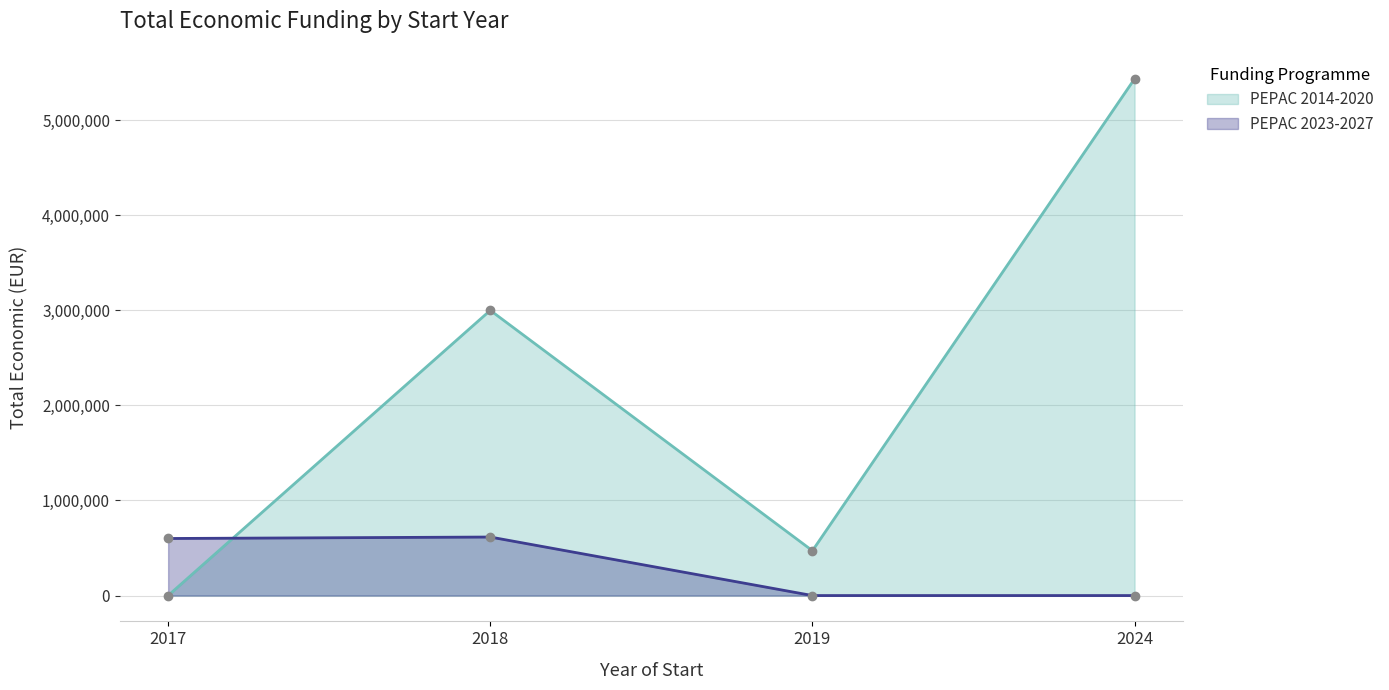

How many lines are shown in the chart?

2